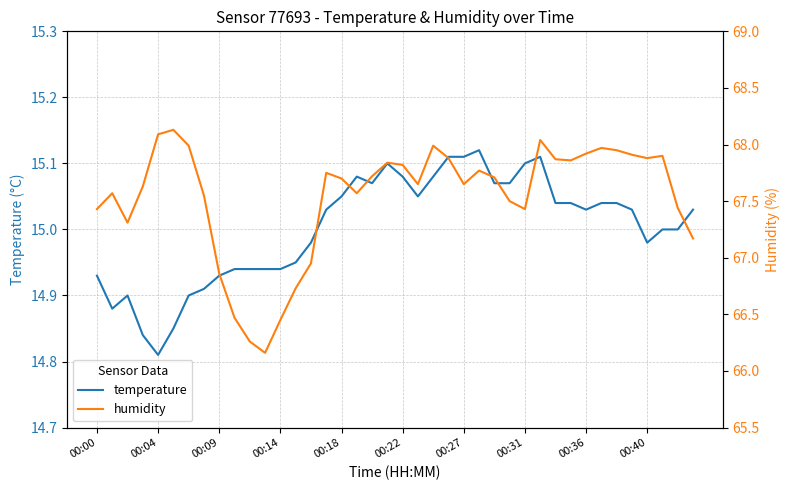

How many values in the humidity series exceed 67?

33